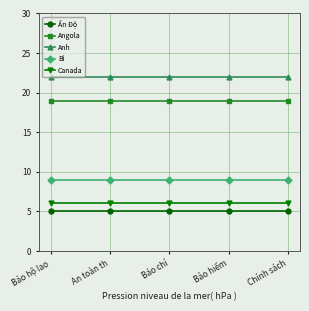

What is the difference between the highest and lowest values at Báo chí?

17